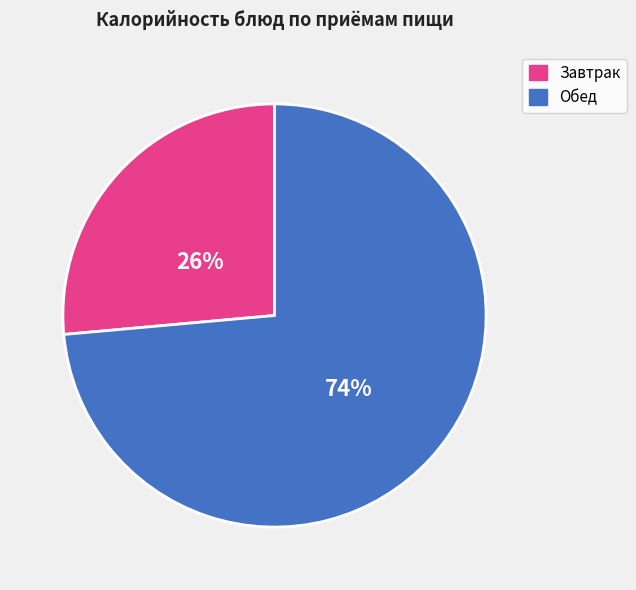

What is the smallest slice in the pie chart?

Завтрак